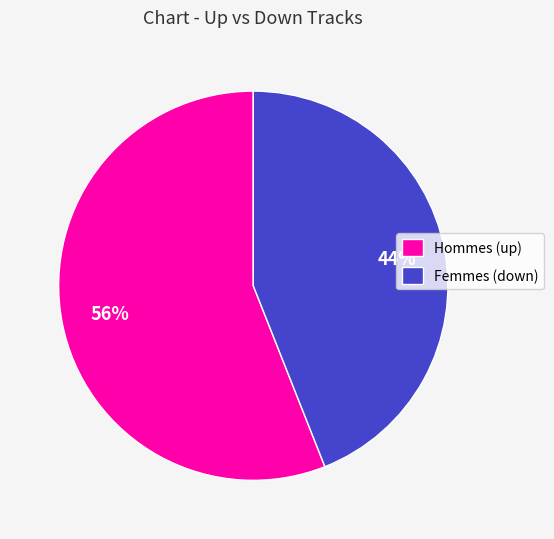

What percentage is the Hommes (up) slice, to the nearest percent?

56%